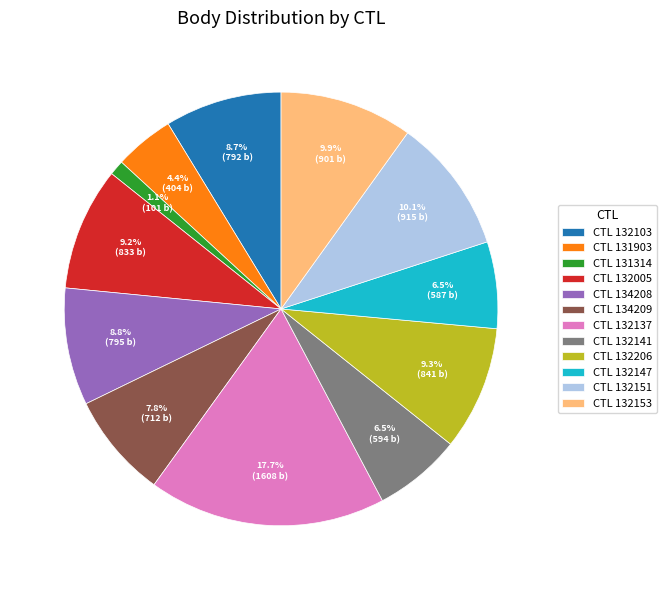

Which category has the biggest portion of the pie?

CTL 132137